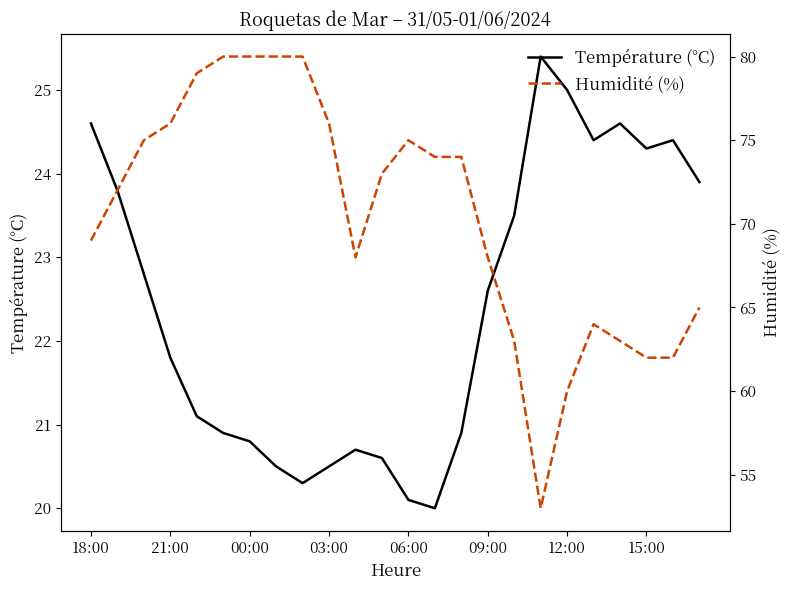

List the series in order of their peak value, highest first.

Humidité (%), Température (°C)